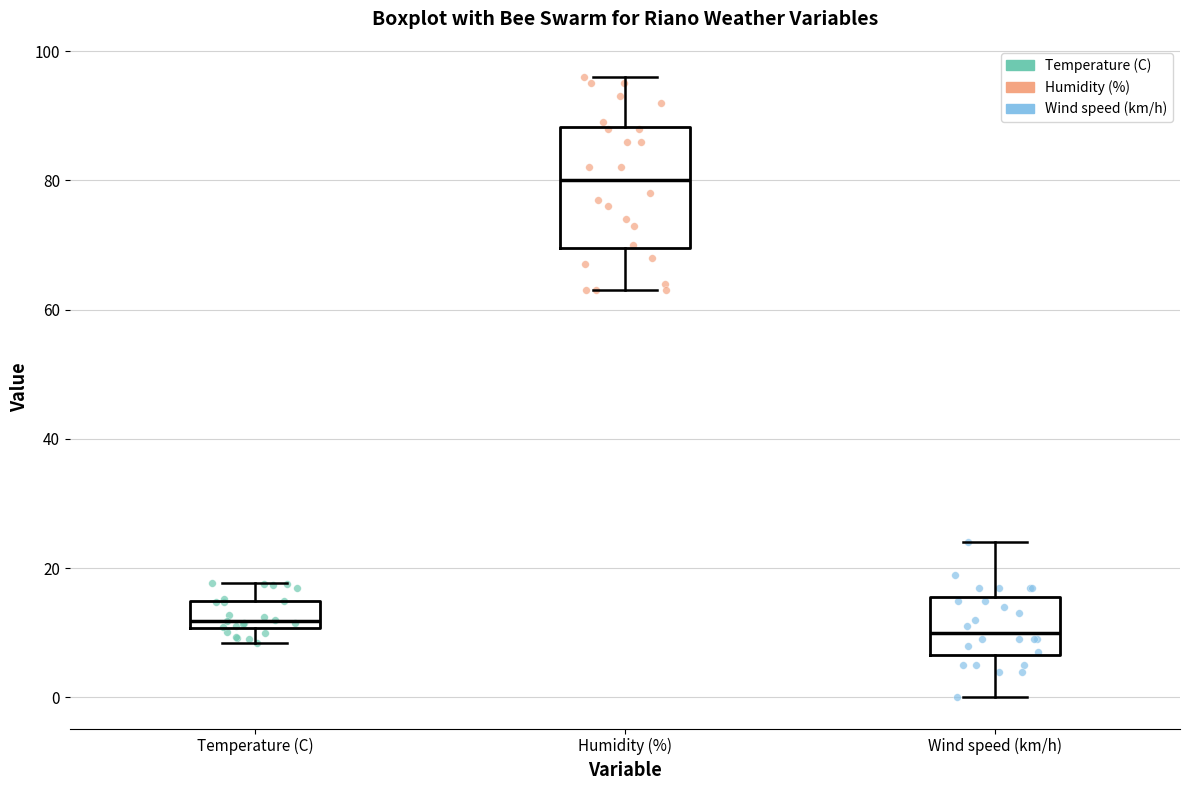

Reading left to right, read every box against the y-axis: the position of its median line, the range the box covers, and the ends of its whiskers. The values are not printed on the chart, so give them approximately, as read against the axis.

Temperature (C): median 12, box 10 to 14, whiskers 8 to 18
Humidity (%): median 80, box 70 to 88, whiskers 64 to 96
Wind speed (km/h): median 10, box 6 to 16, whiskers 0 to 24